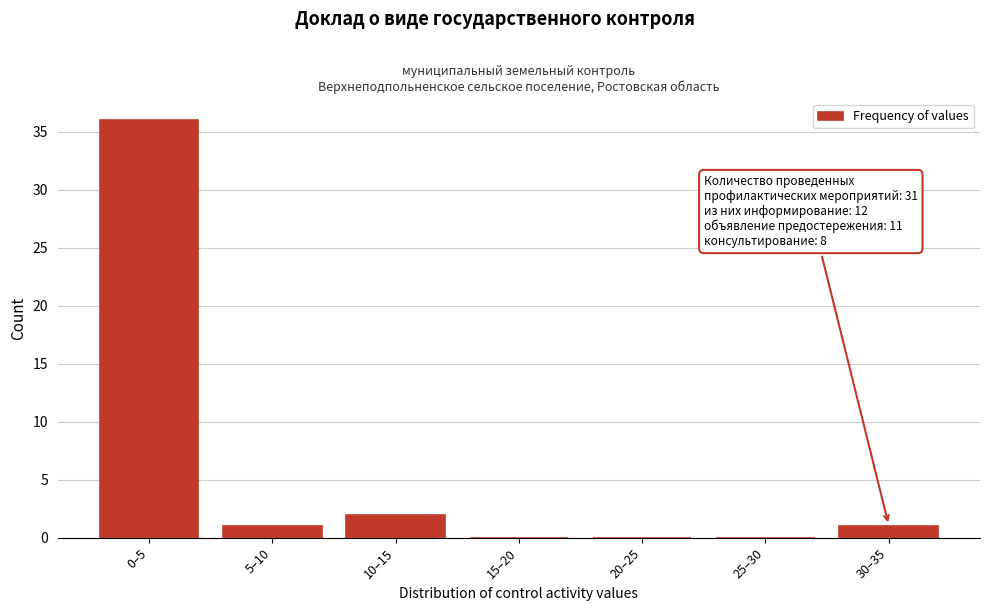

Reading left to right, list all the values displayed in this chart.

0–5=36	5–10=1	10–15=2	15–20=0	20–25=0	25–30=0	30–35=1